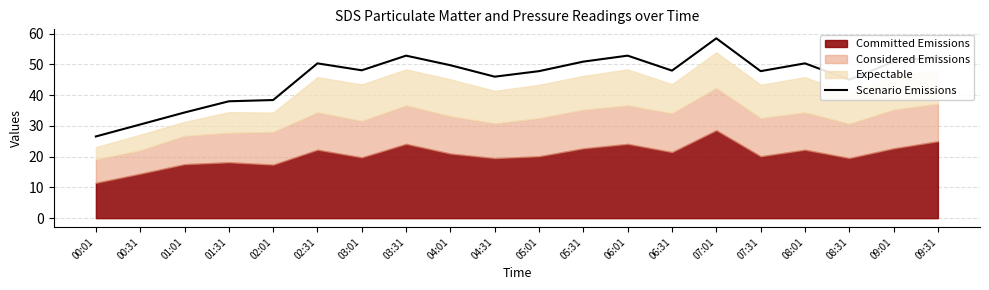

Reading left to right, extract all data points from this chart.

00:01=26.6	00:31=30.5	01:01=34.4	01:31=38.0	02:01=38.4	02:31=50.3	03:01=48.1	03:31=52.8	04:01=49.7	04:31=46.0	05:01=47.8	05:31=50.9	06:01=52.8	06:31=48.0	07:01=58.5	07:31=47.8	08:01=50.3	08:31=45.0	09:01=50.9	09:31=52.5